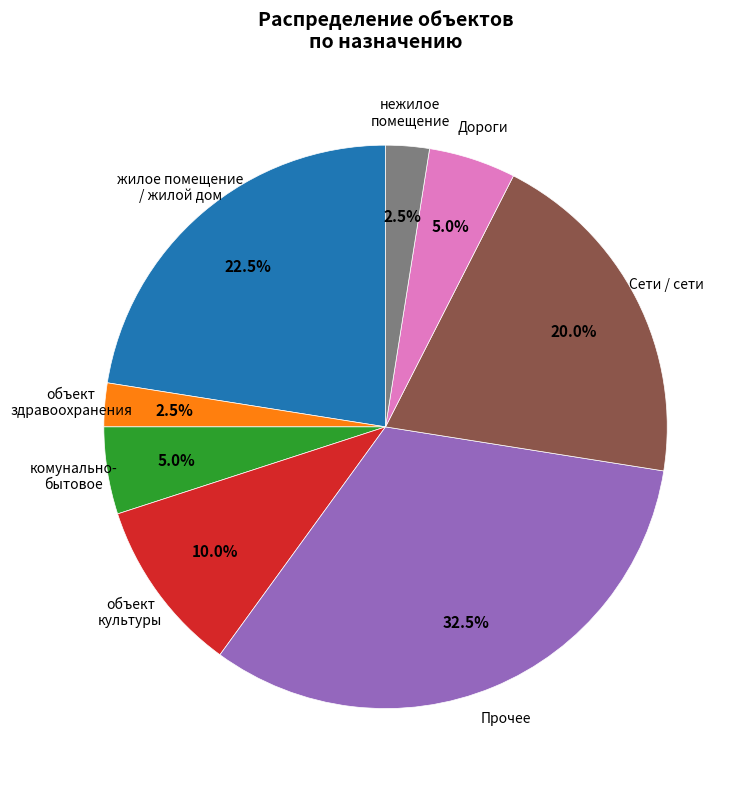

How many segments does this pie chart have?

8